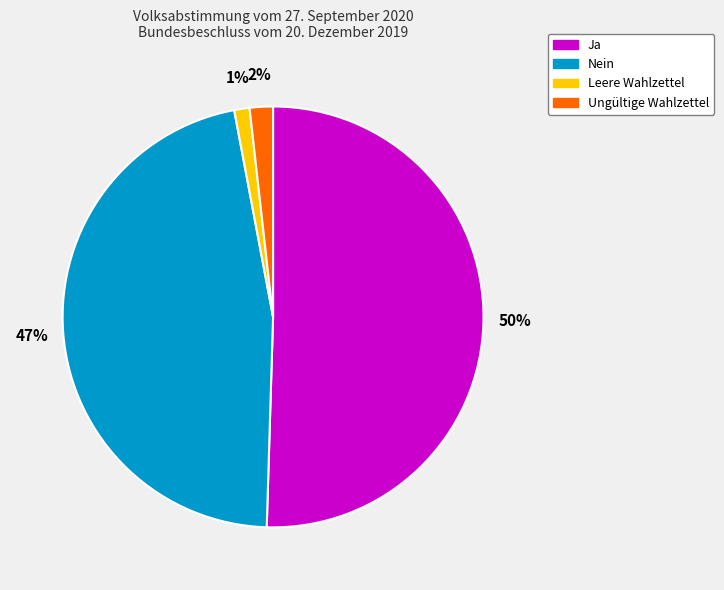

What is the ratio of the value at Nein to the value at Ja?

0.9